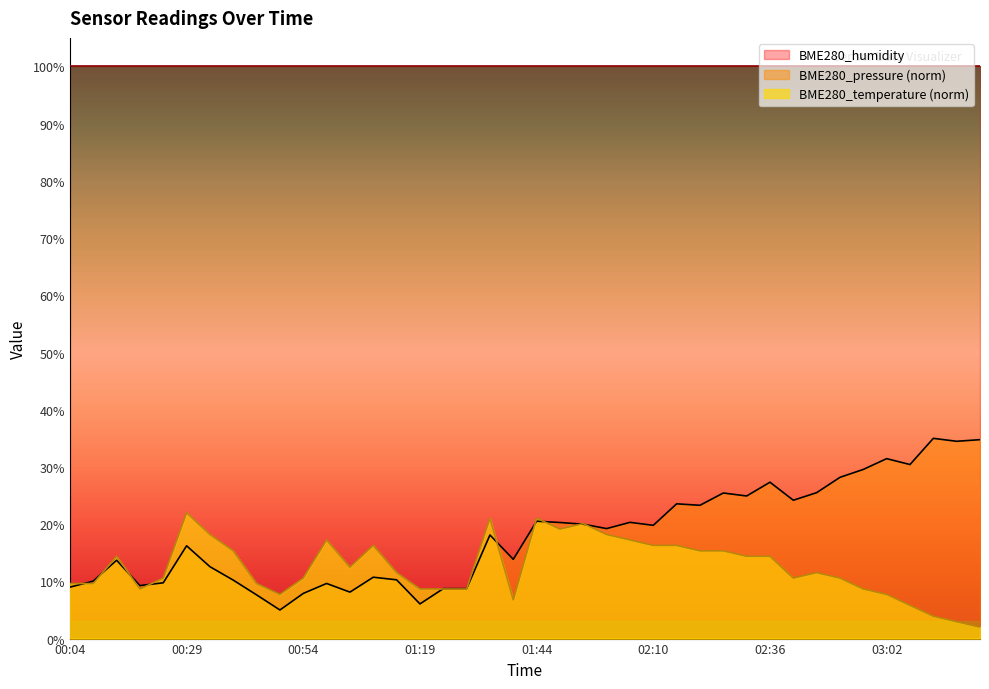

Does the chart display data point markers on the line(s)?

No